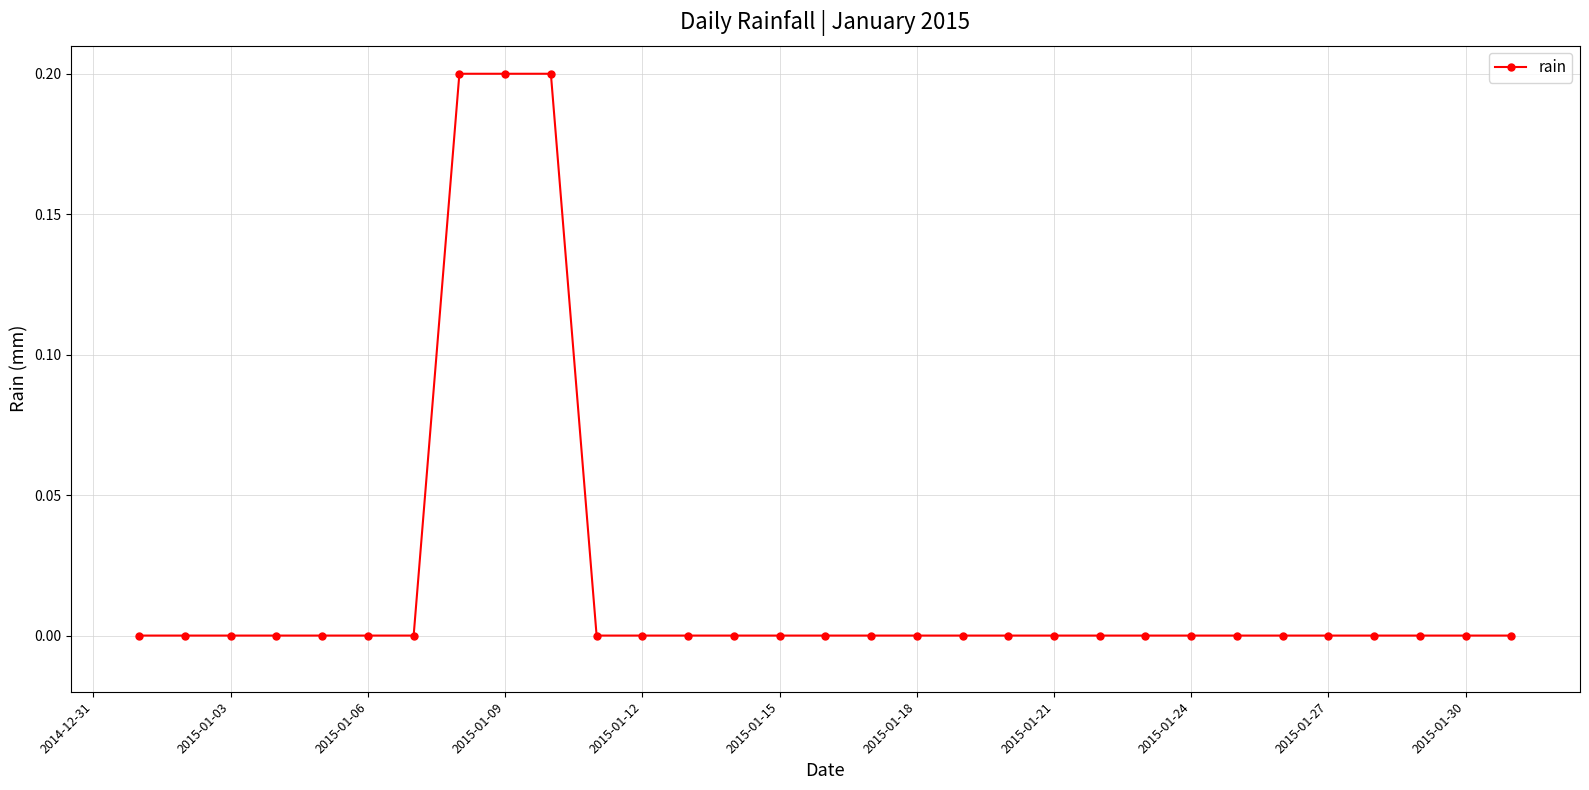

What is the difference between the maximum and minimum values?

0.2